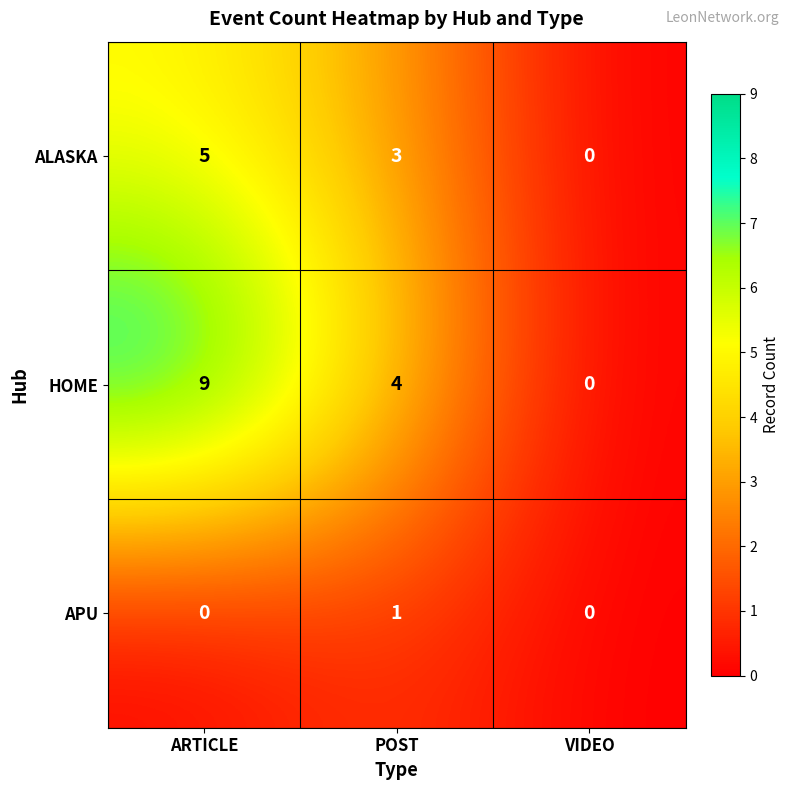

True or false: APU has a value of 0 at VIDEO.

True